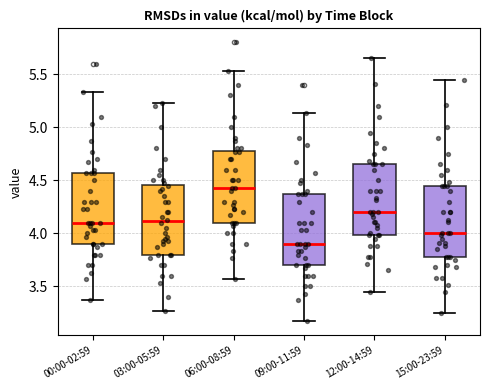

Reading left to right, transcribe this box plot: for each box, give where its median line is, the range the box spans, and where its two whiskers end, as read against the y-axis. The values are not printed on the chart, so give them approximately, as read against the axis.

00:00-02:59: median 4.10, box 3.90 to 4.55, whiskers 3.35 to 5.35
03:00-05:59: median 4.10, box 3.80 to 4.45, whiskers 3.25 to 5.25
06:00-08:59: median 4.45, box 4.10 to 4.80, whiskers 3.55 to 5.55
09:00-11:59: median 3.90, box 3.70 to 4.35, whiskers 3.15 to 5.15
12:00-14:59: median 4.20, box 4.00 to 4.65, whiskers 3.45 to 5.65
15:00-23:59: median 4.00, box 3.80 to 4.45, whiskers 3.25 to 5.45